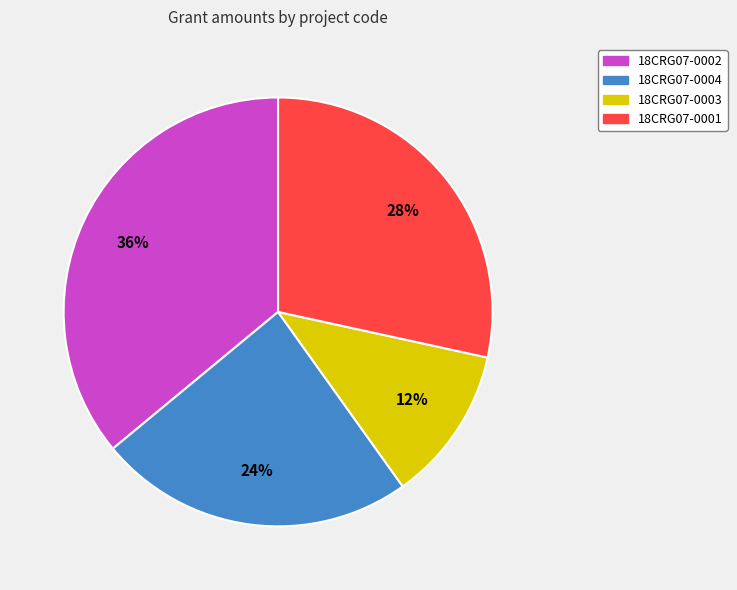

True or false: 18CRG07-0004 accounts for 24% of the total.

True